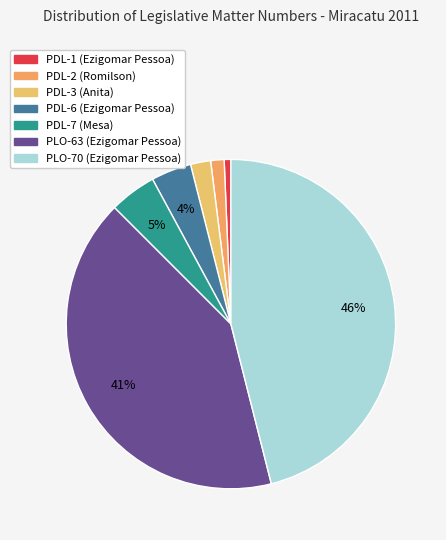

To the nearest percent, what is the average slice percentage?

14%